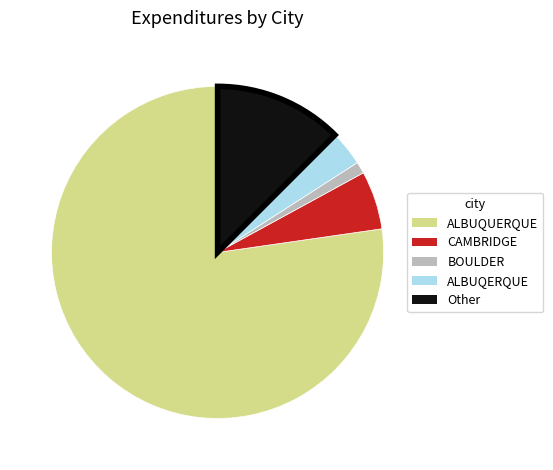

Is the sum of ALBUQUERQUE and ALBUQERQUE greater than half?

Yes